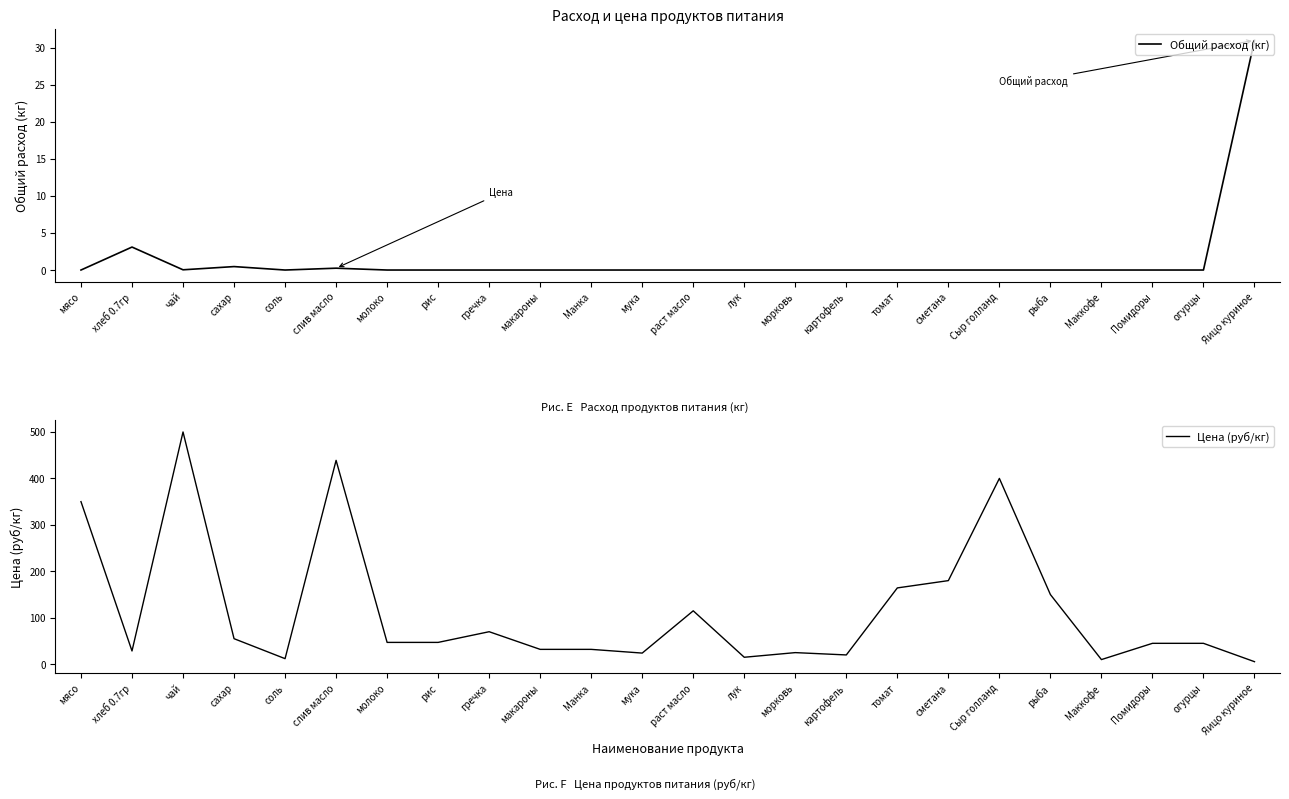

Which series ends up on top after the final intersection of Цена (руб/кг) and Общий расход (кг)?

Общий расход (кг)